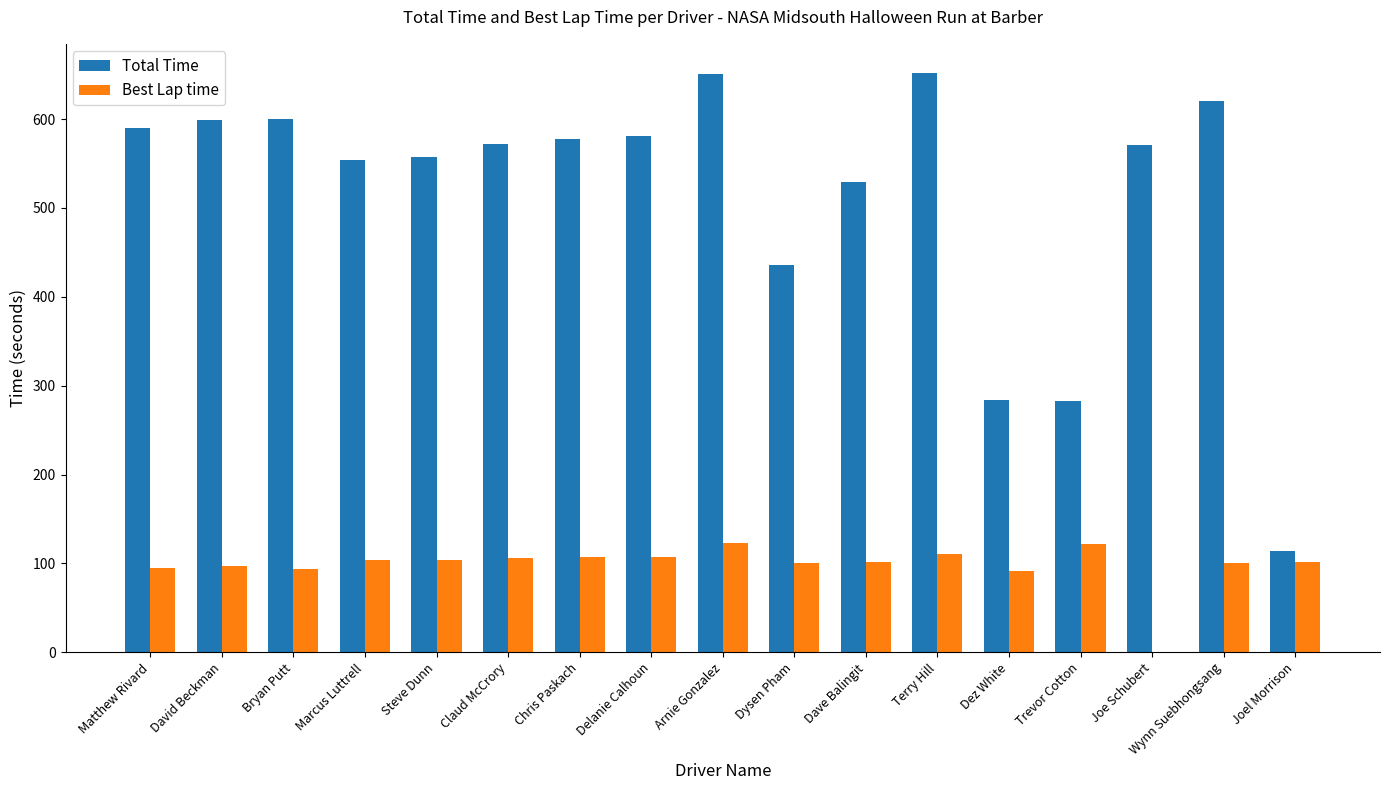

At which label does Total Time first exceed 572?

Matthew Rivard